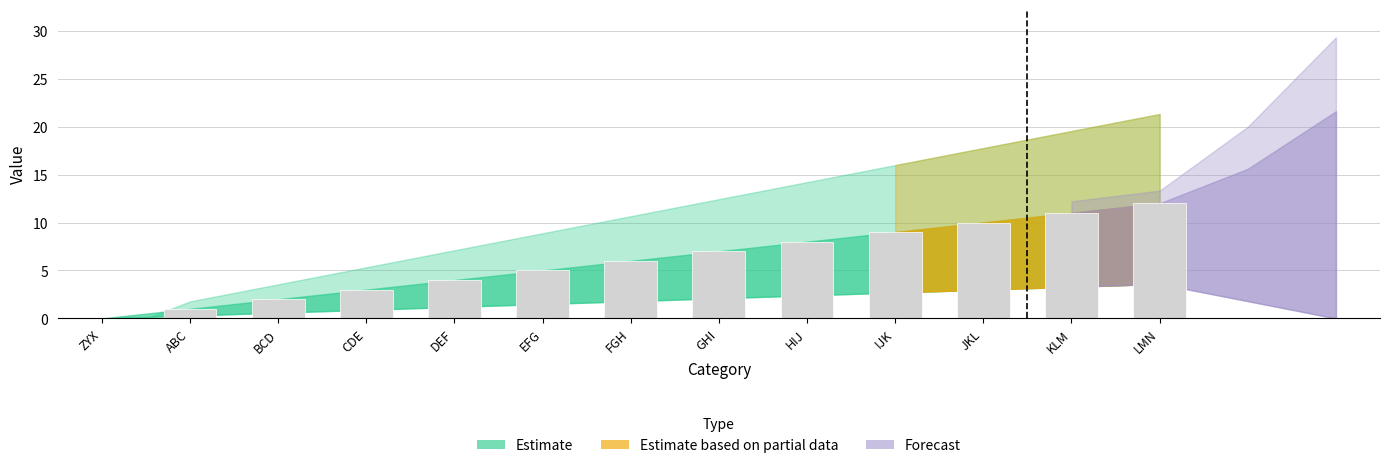

What is the maximum value shown in the chart?

12